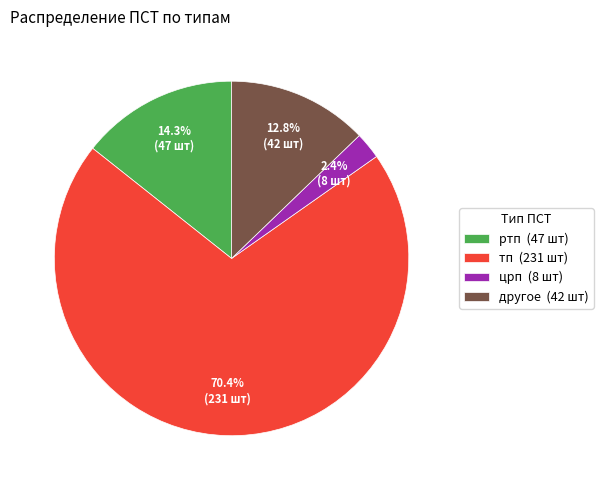

Is there any slice that represents more than half of the pie?

Yes